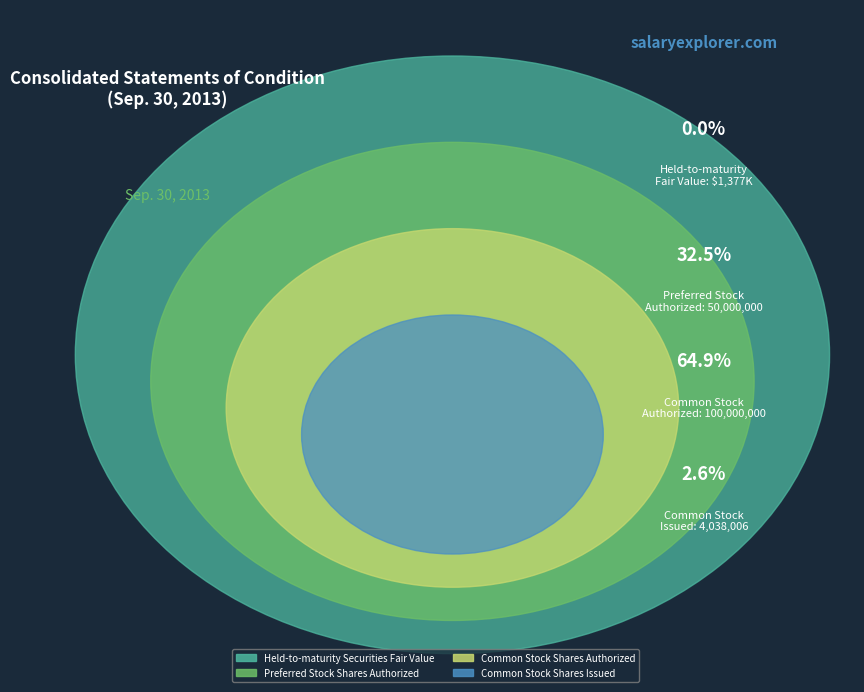

Rank the categories by value from highest to lowest.

Common Stock Shares Authorized, Preferred Stock Shares Authorized, Common Stock Shares Issued, Held-to-maturity Securities Fair Value